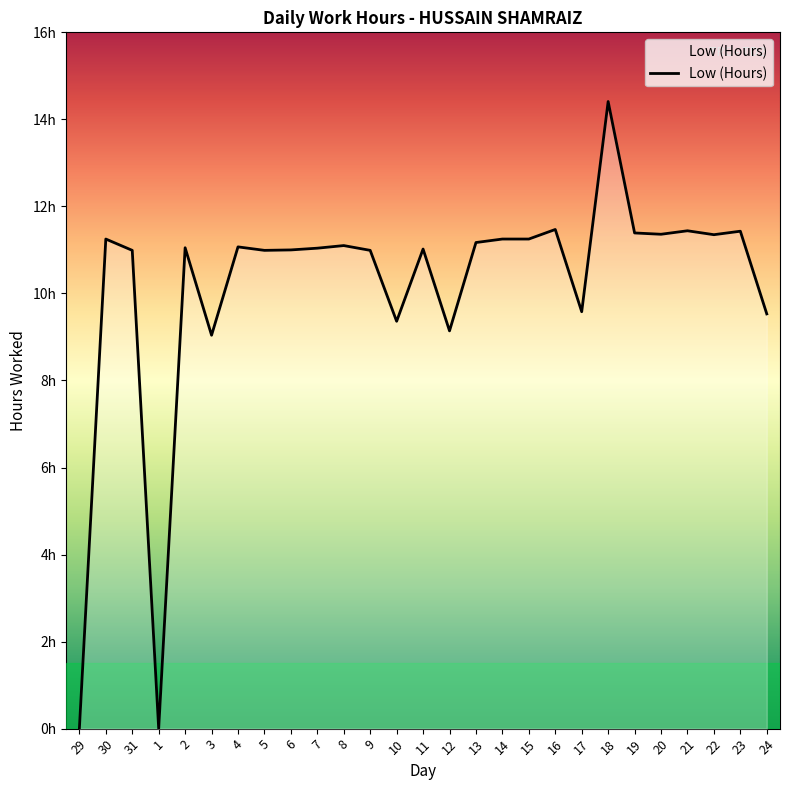

What is the maximum value shown in the chart?

14.4